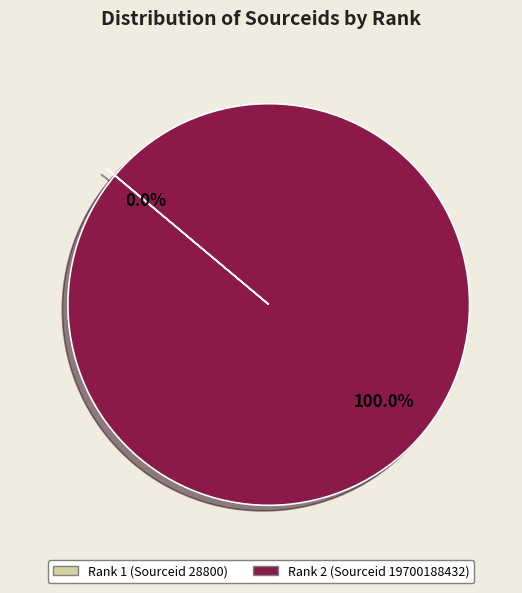

Is there any slice that represents more than half of the pie?

Yes